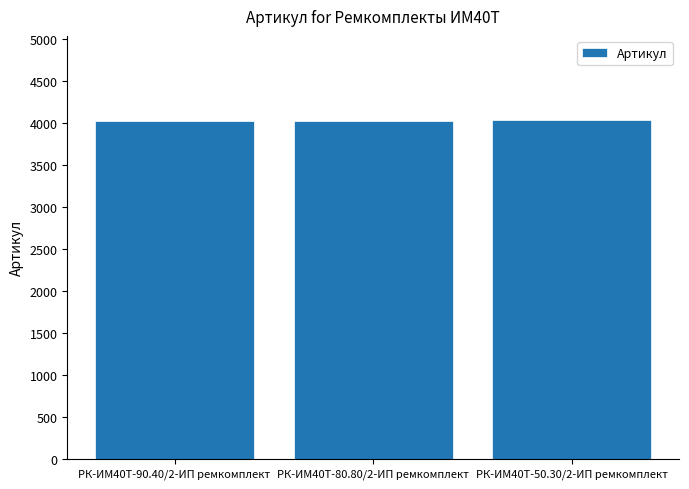

What is the smallest value displayed?

4027